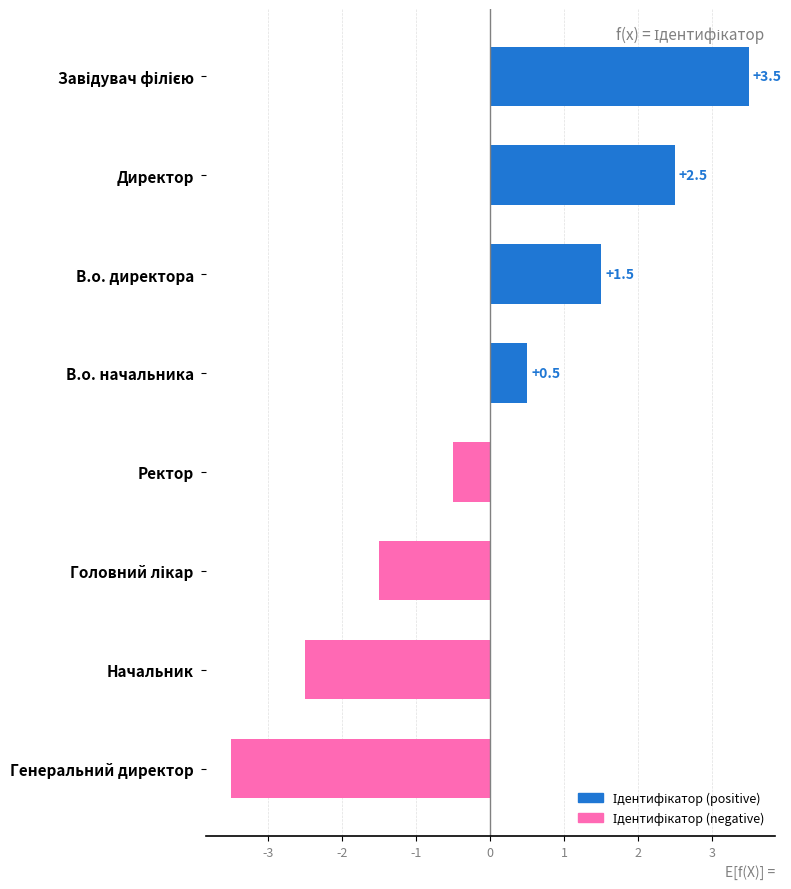

How many data points are above 0?

4